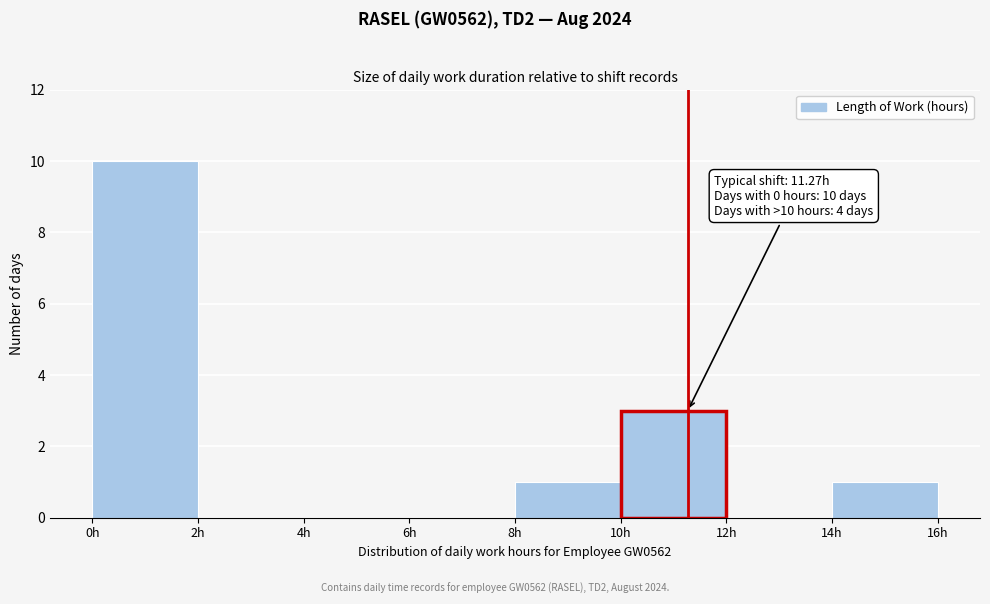

Over which range of the x-axis is the bar tallest?

0 to 2